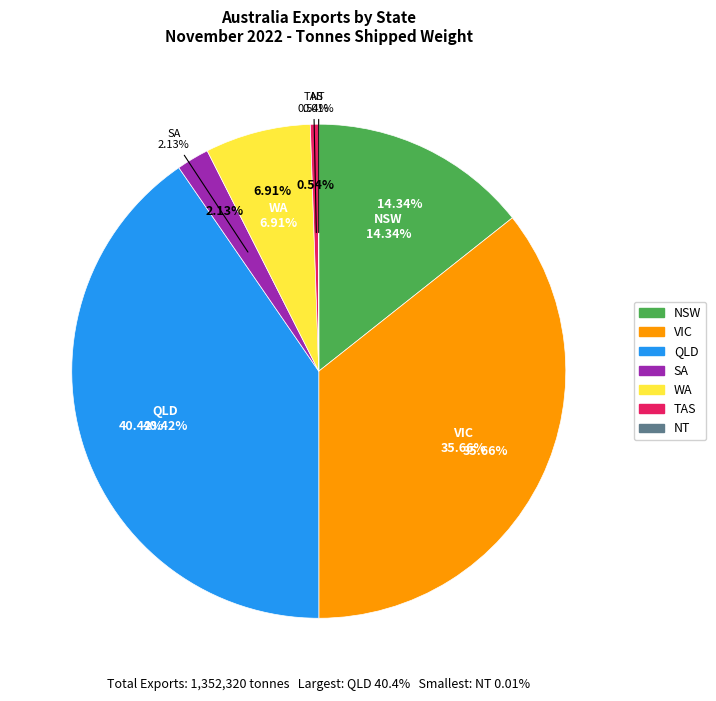

Count the number of slices in the pie.

7